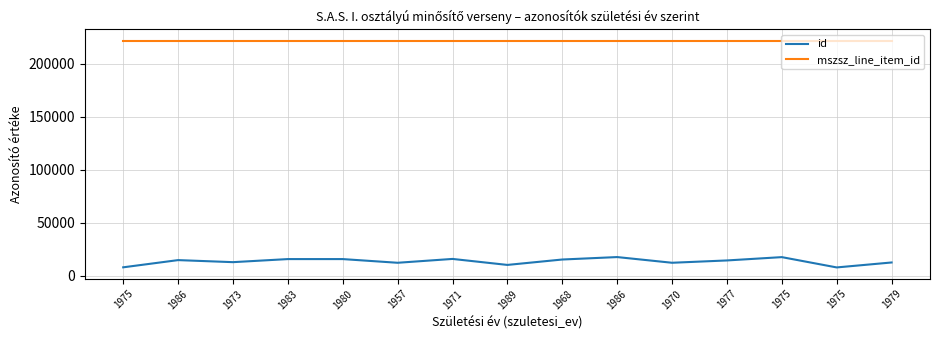

True or false: mszsz_line_item_id and id cross at least once.

False